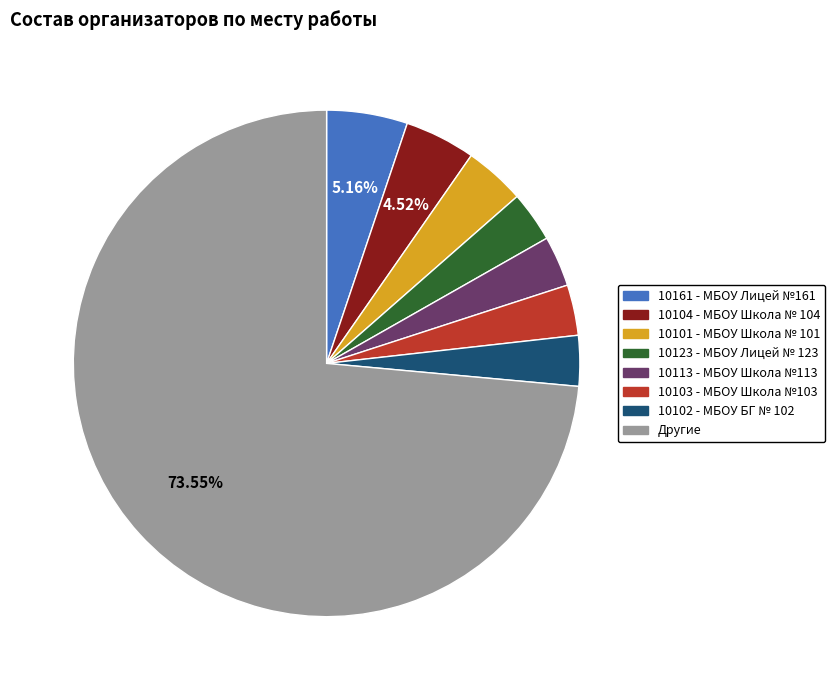

Is there any slice that represents more than half of the pie?

Yes